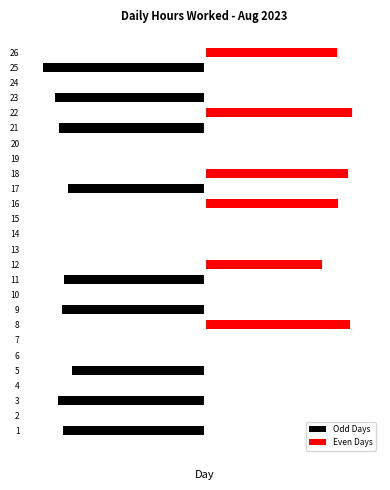

List the series in order of their peak value, lowest first.

Odd Days, Even Days